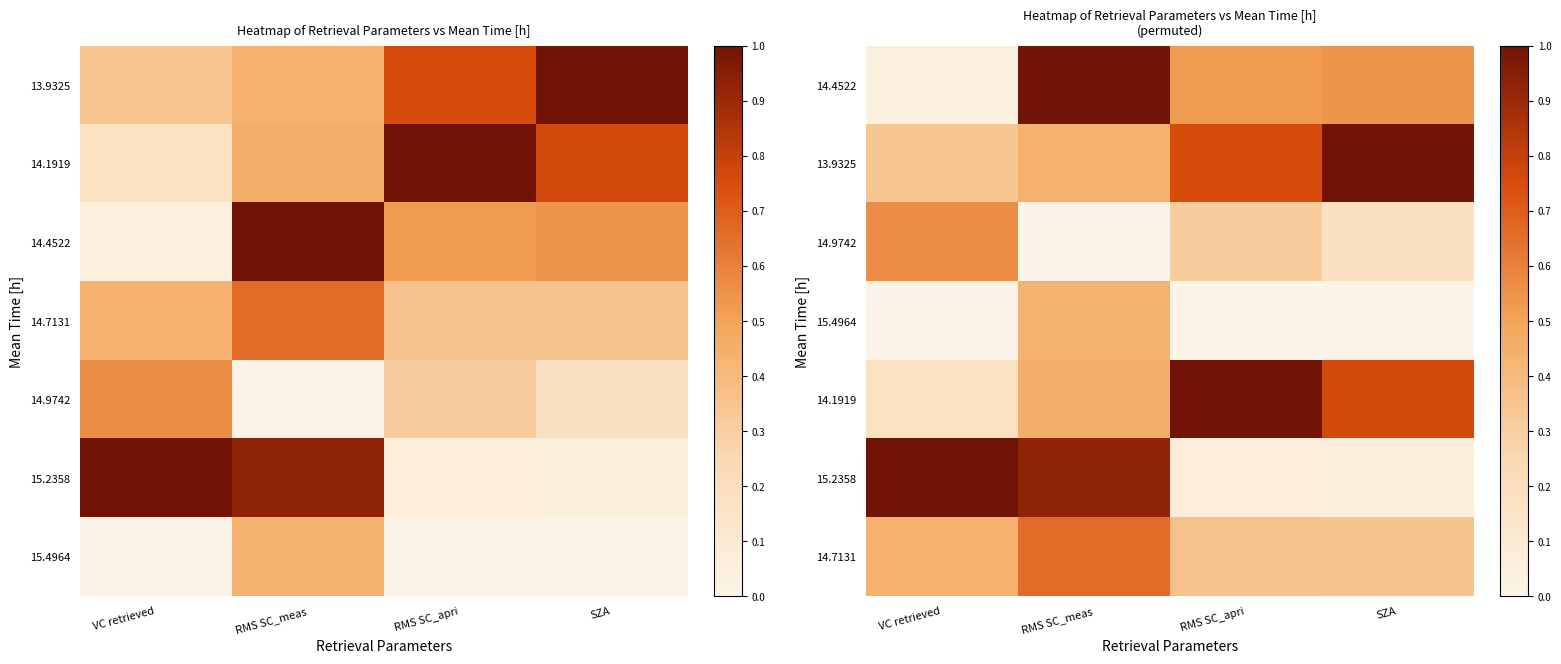

What is the sum of the 14.9742 values at RMS SC_apri and SZA?

0.5